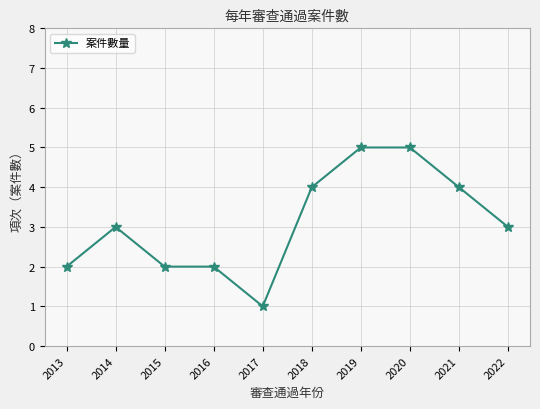

What is the maximum value shown in the chart?

5